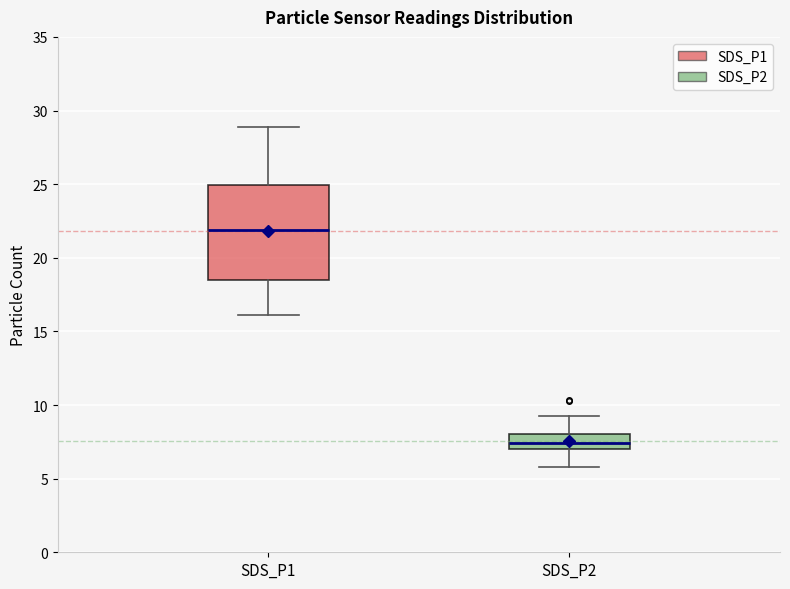

Reading left to right, transcribe this box plot: for each box, give where its median line is, the range the box spans, and where its two whiskers end, as read against the y-axis. The values are not printed on the chart, so give them approximately, as read against the axis.

SDS_P1: median 22.0, box 18.5 to 25.0, whiskers 16.0 to 29.0
SDS_P2: median 7.5, box 7.0 to 8.0, whiskers 6.0 to 9.5